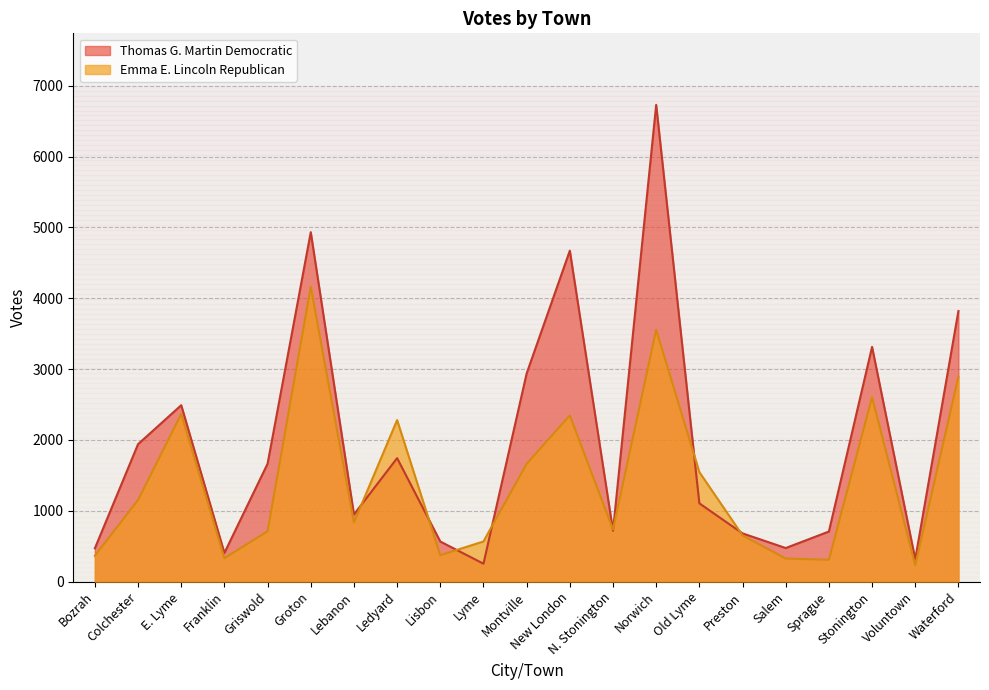

Count the number of categories in the chart.

21